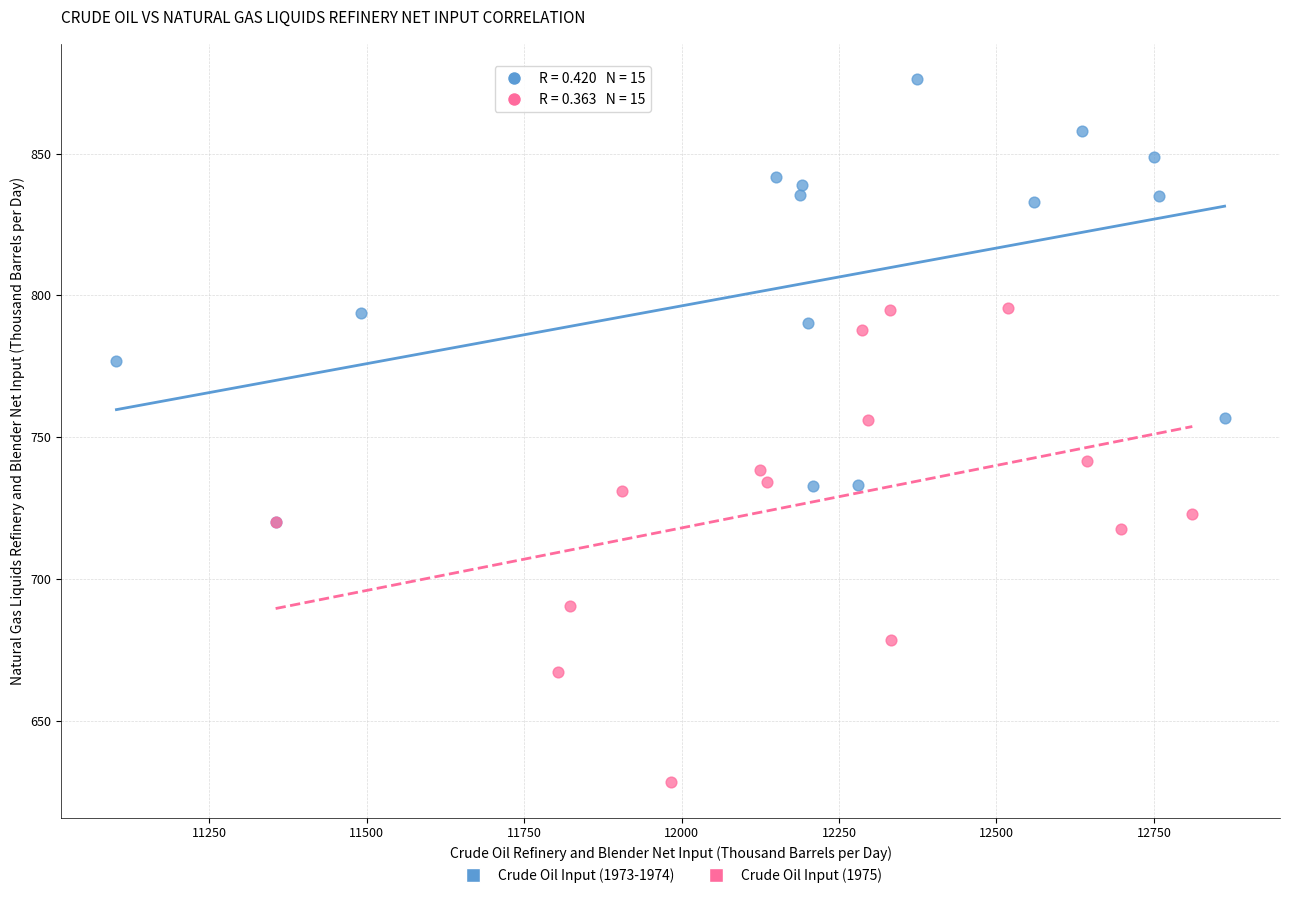

Which series has the widest spread of Y values?

Crude Oil Input (1975)